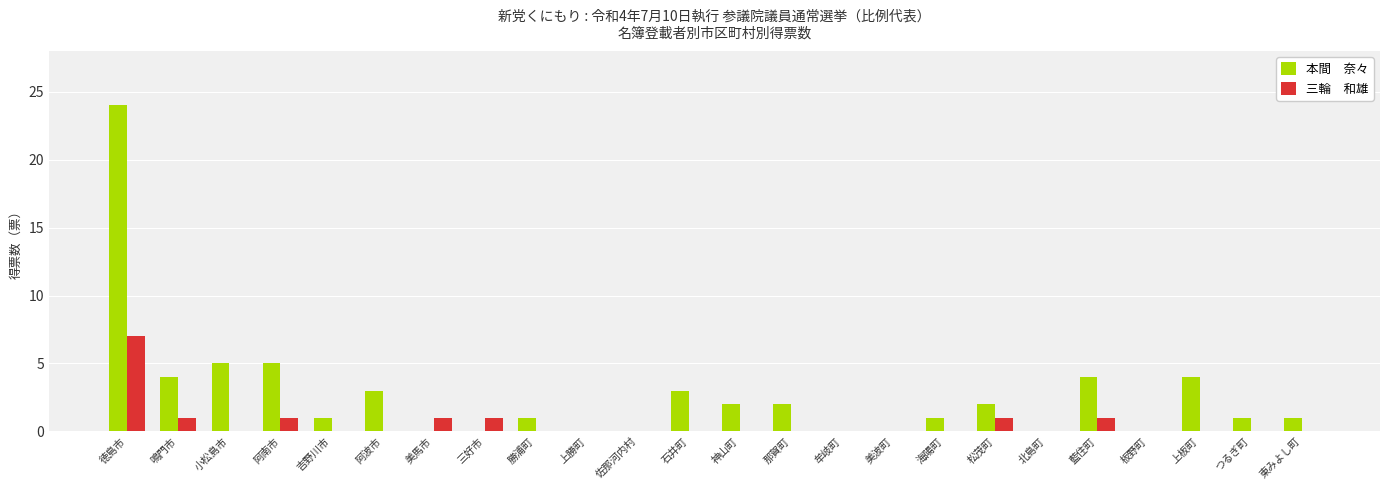

At which category is the sum across all series the highest?

徳島市